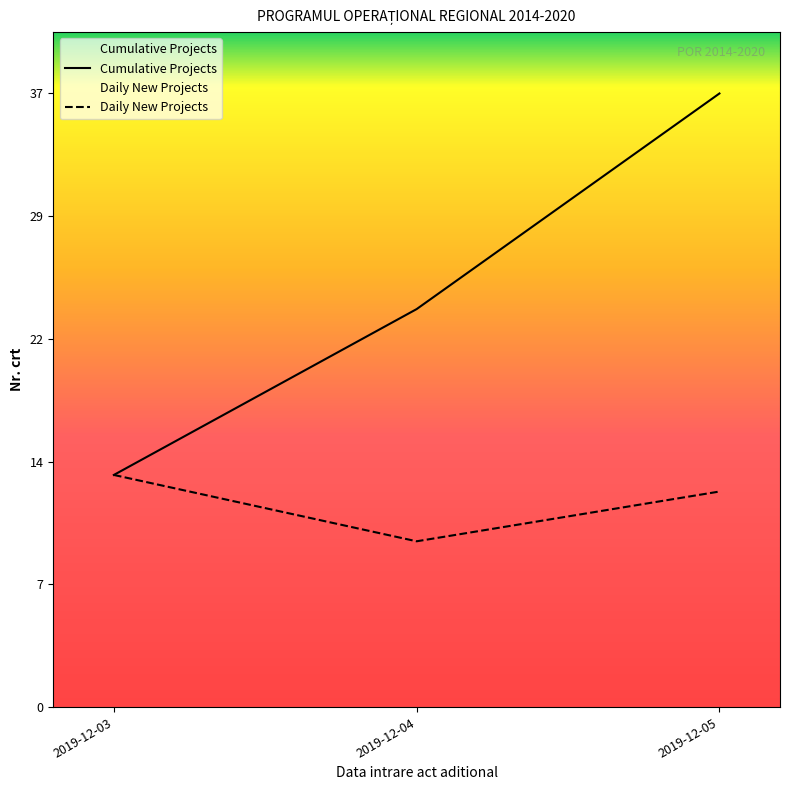

The Cumulative Projects series shows 52 at 2019-12-05. True or false?

False